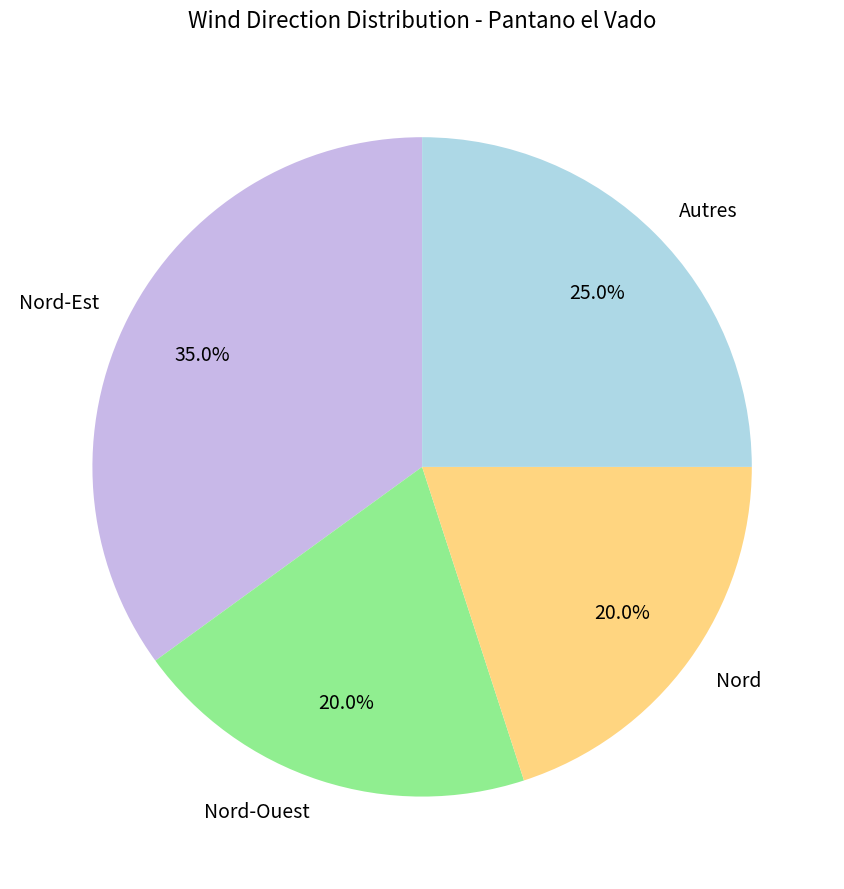

Does Nord-Ouest account for over 50% of the chart?

No